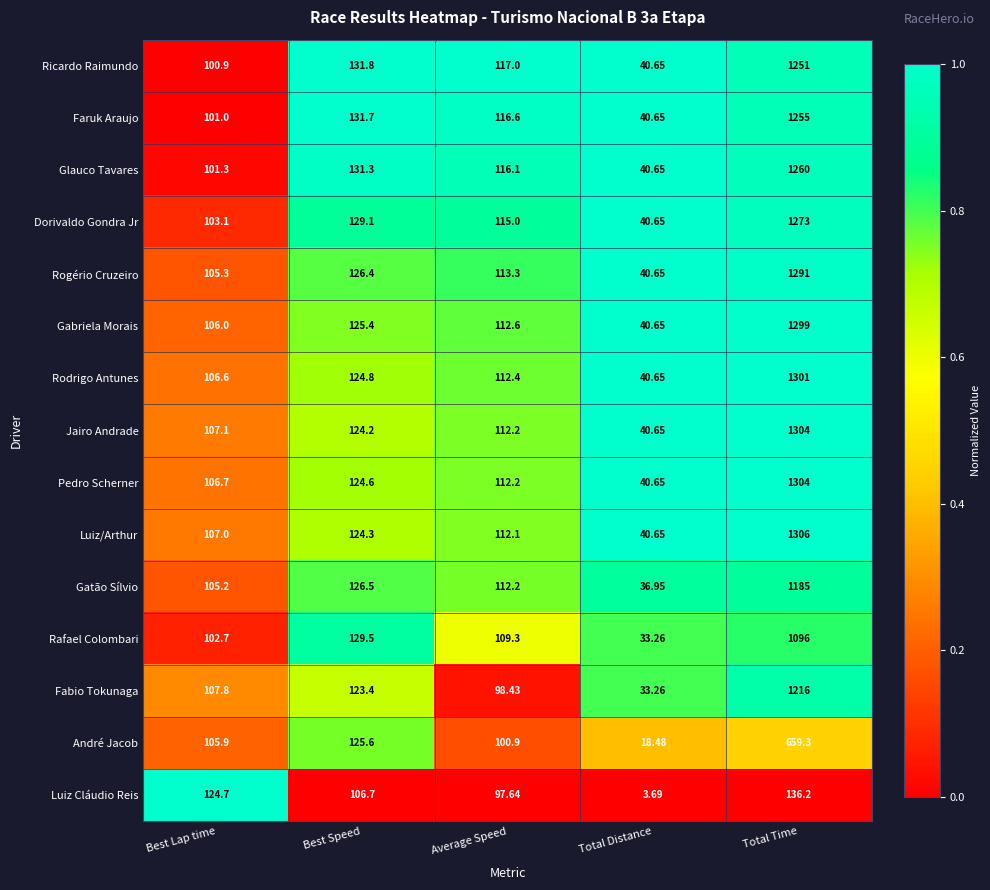

What is the difference between the highest and lowest values at Average Speed?

19.4